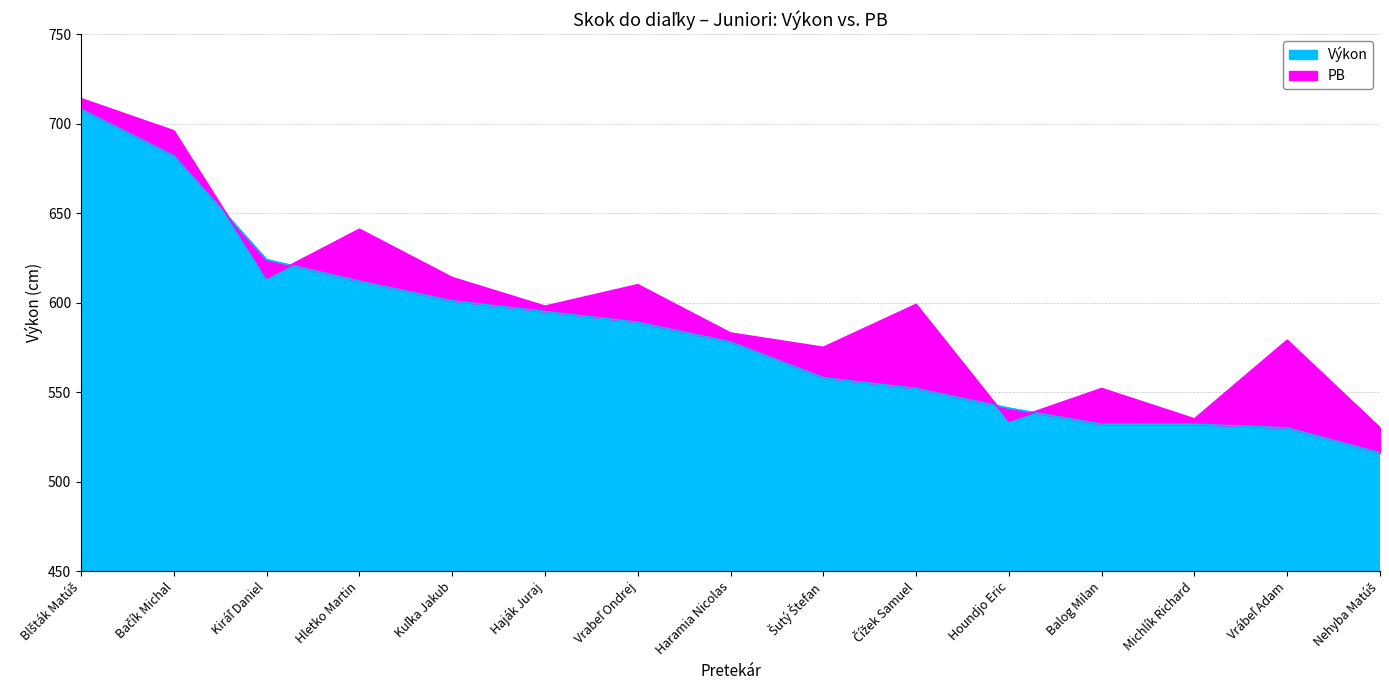

Which series has the largest range (max minus min)?

Výkon